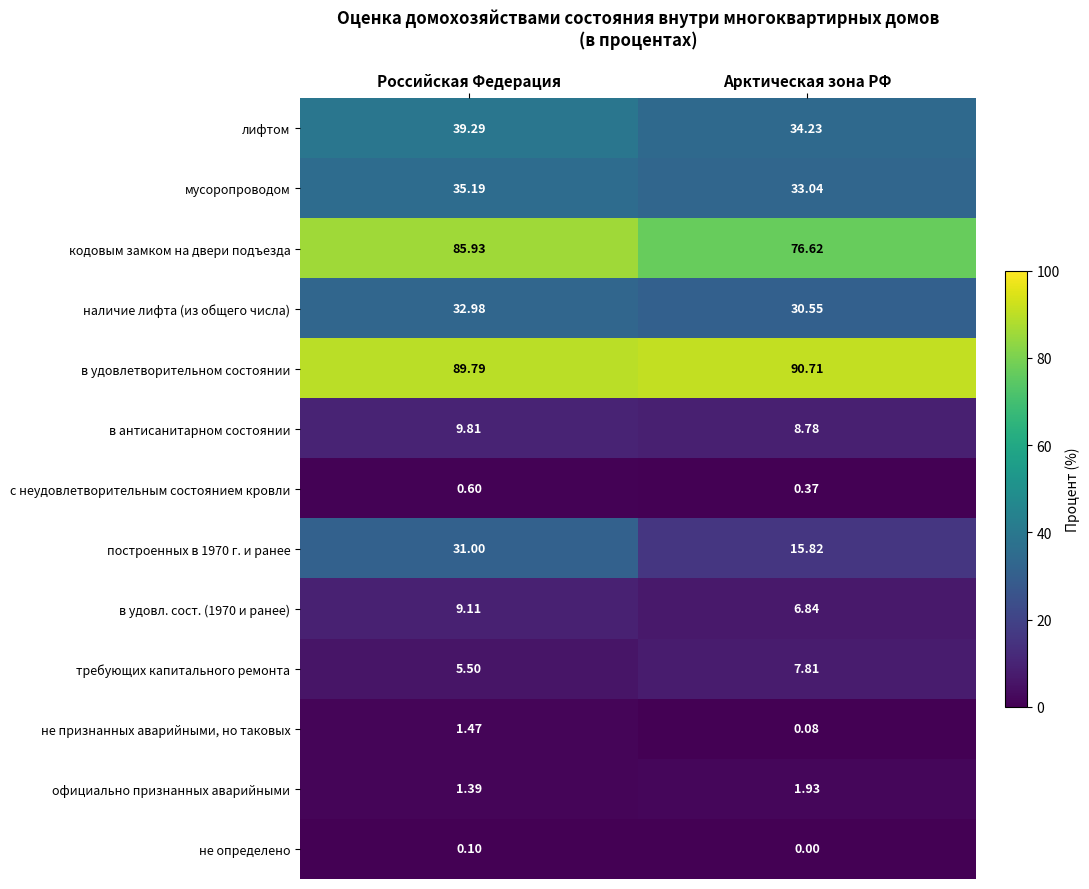

Which series has the largest total across all categories?

в удовлетворительном состоянии